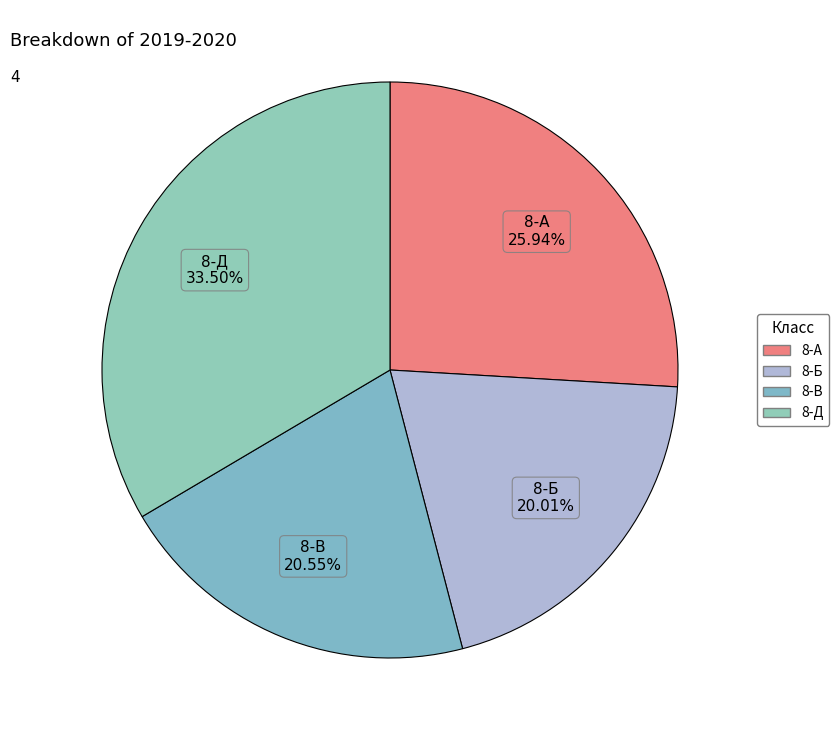

Does 8-Б account for over 50% of the chart?

No